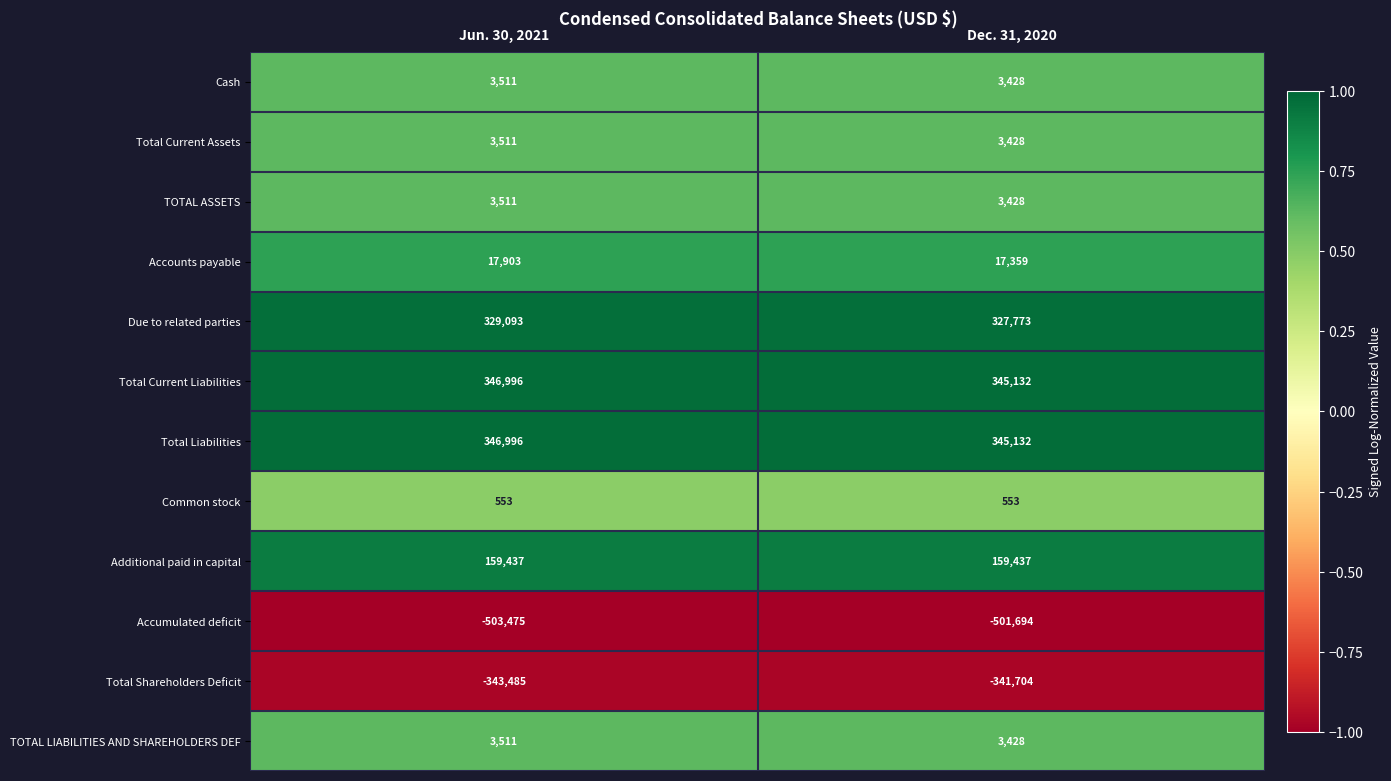

At how many categories does at least one series exceed 0?

2